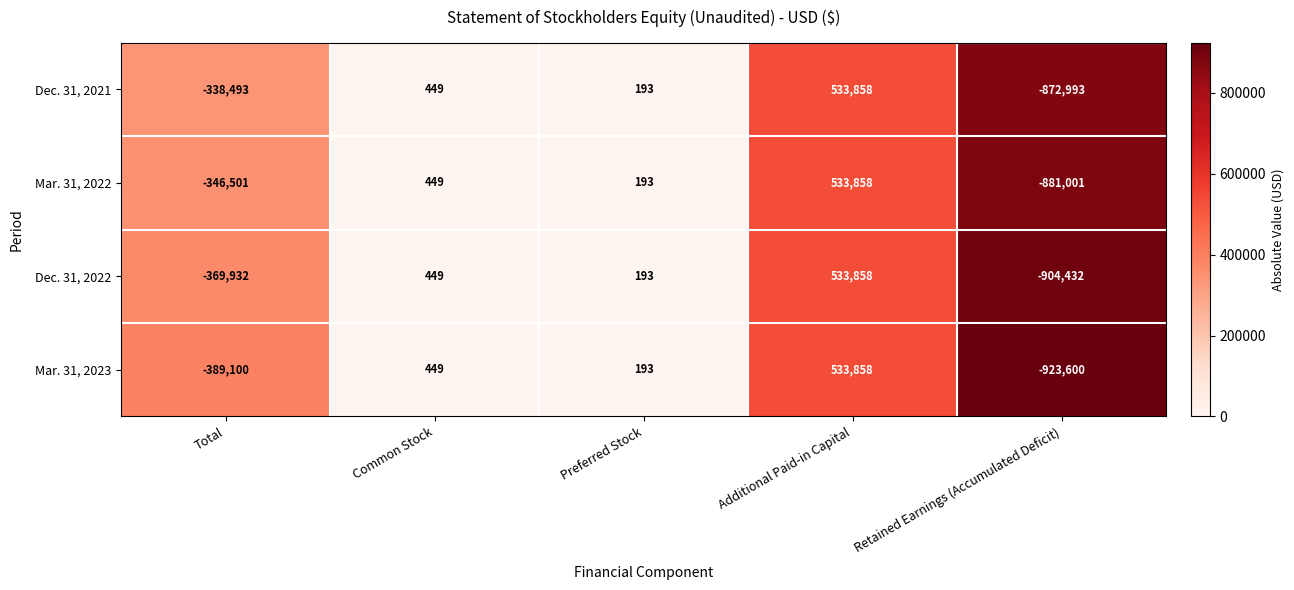

What is the sum of the Dec. 31, 2021 values at Retained Earnings (Accumulated Deficit) and Total?

-1211486